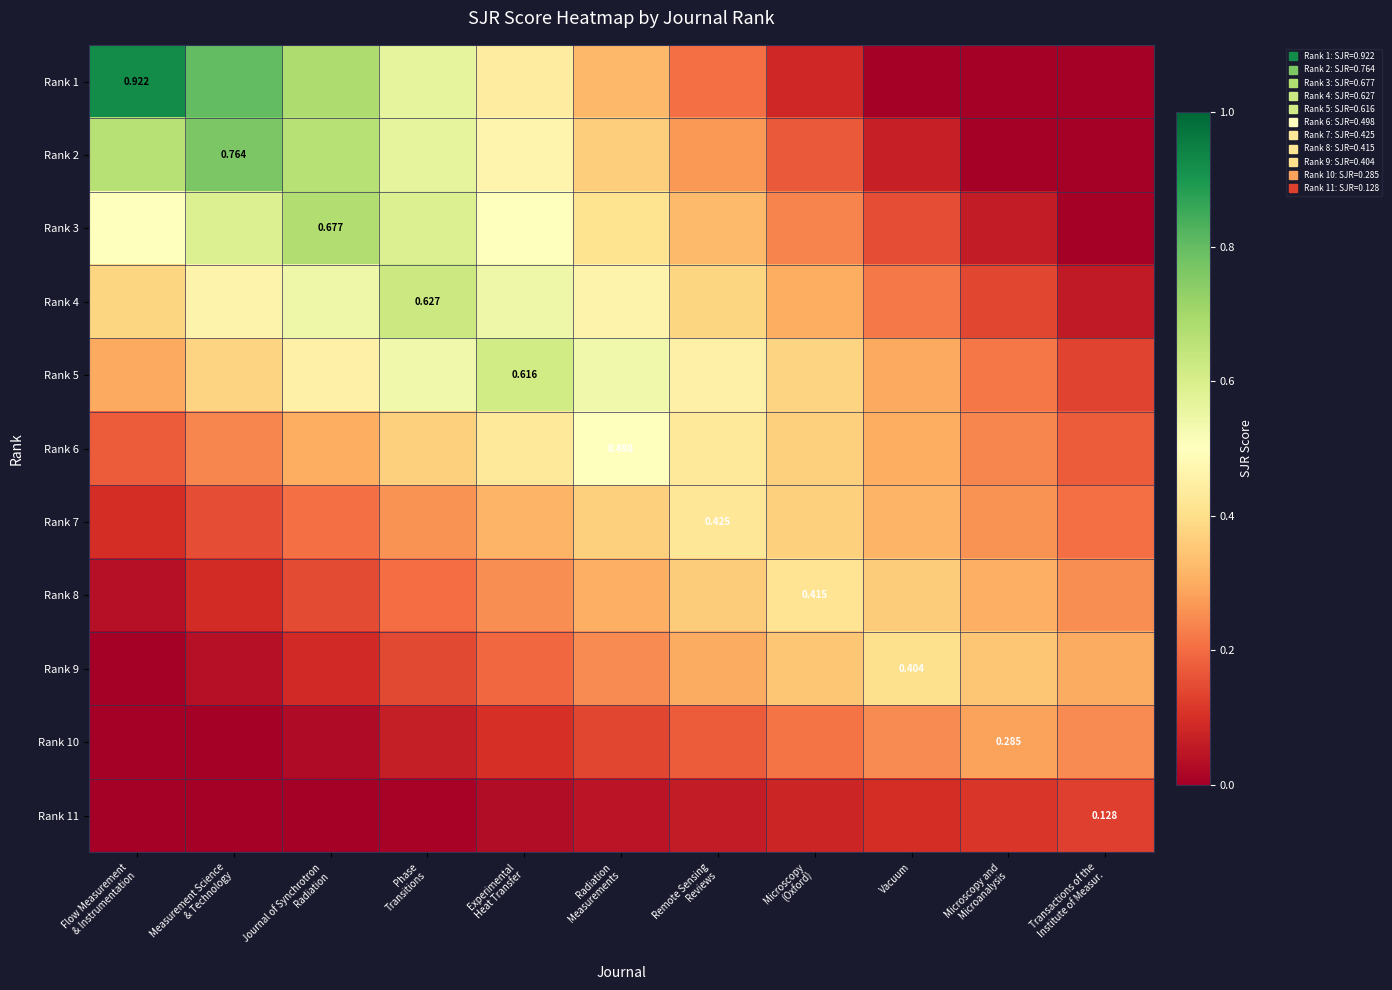

What is the average value of the Rank 4 series?

0.4